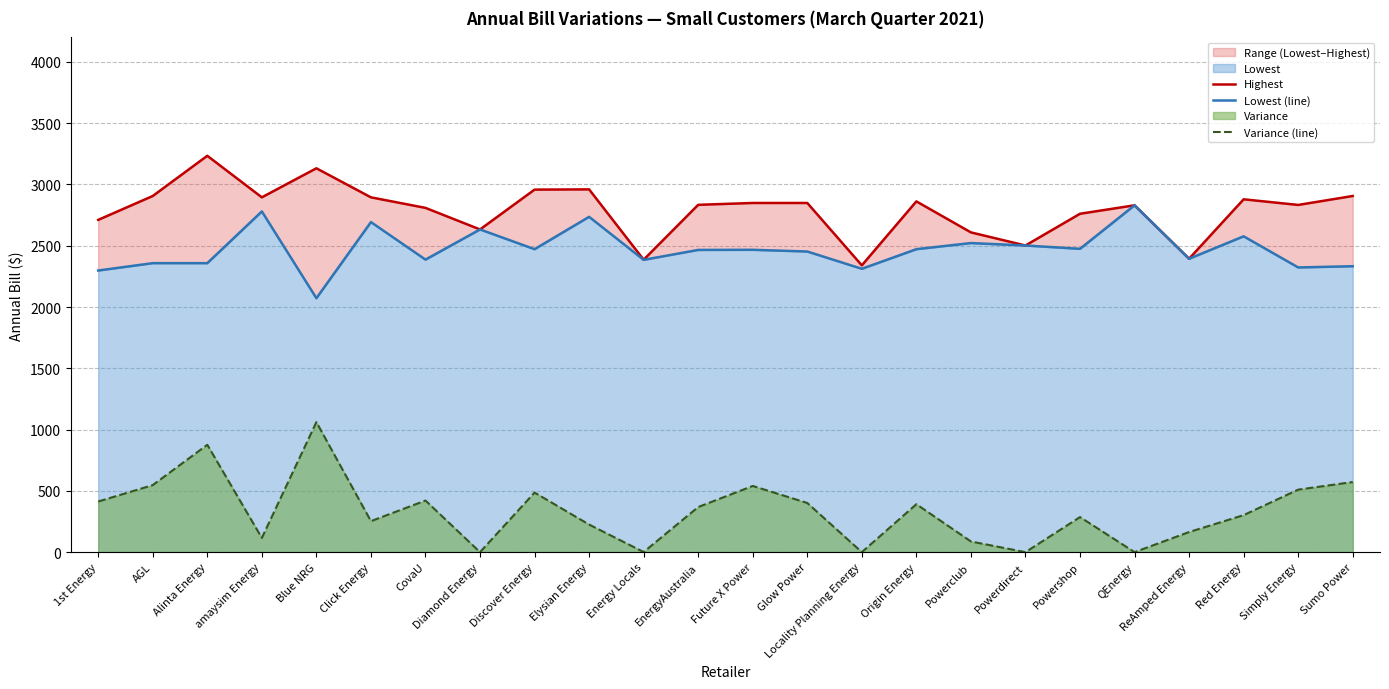

Where does the Variance (line) series first go above 368?

1st Energy